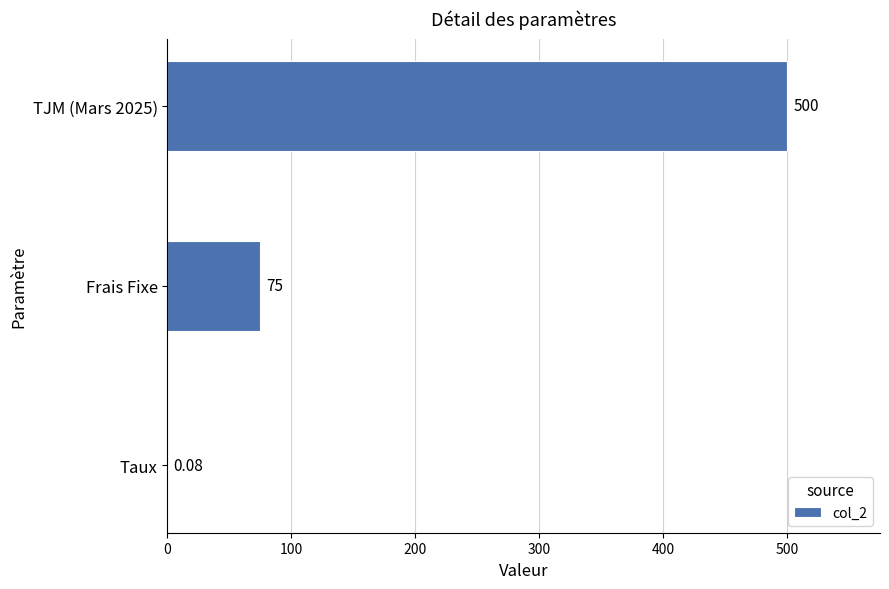

Which has a higher value, Taux or TJM (Mars 2025)?

TJM (Mars 2025)